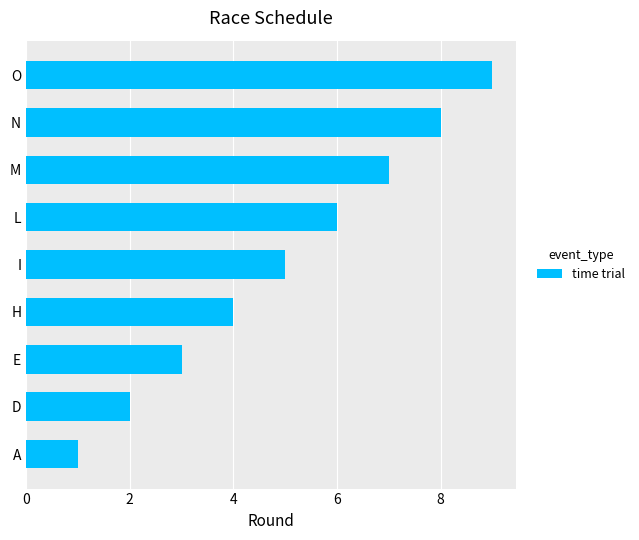

Does the chart contain any negative values?

No